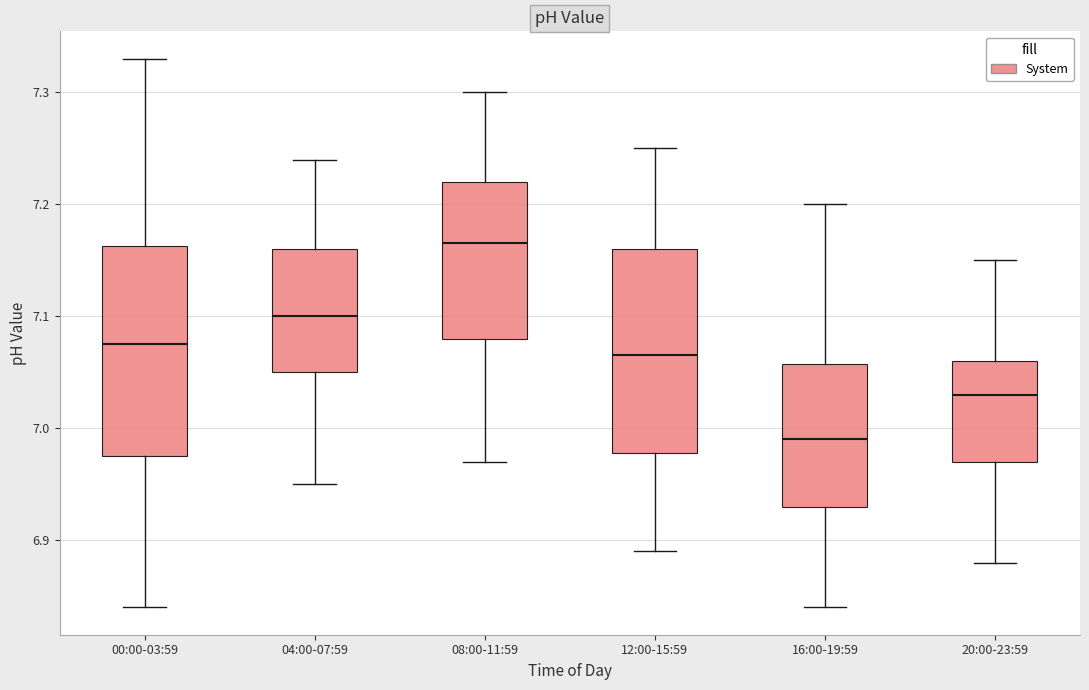

Which box's median line is the highest?

08:00-11:59